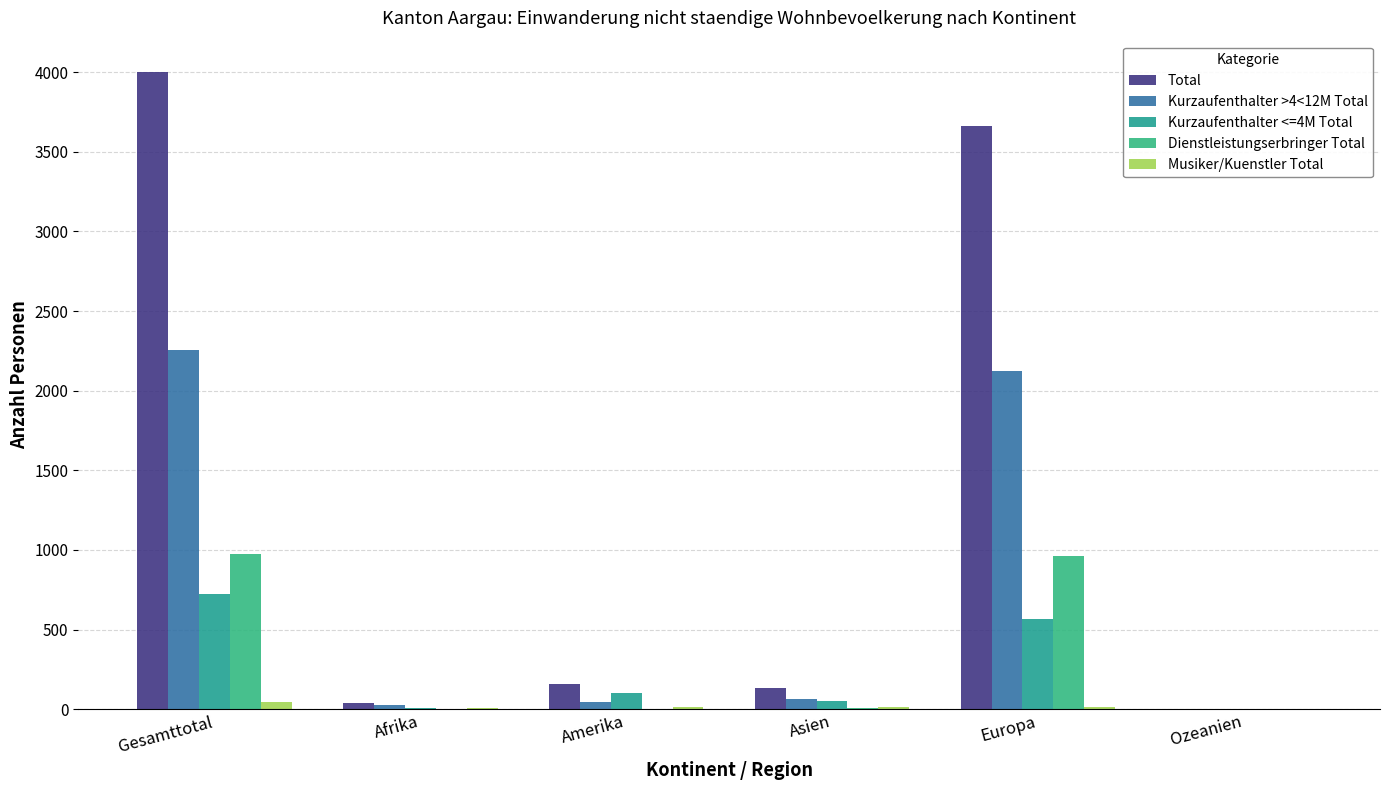

Which has a higher value, Amerika or Europa?

Europa